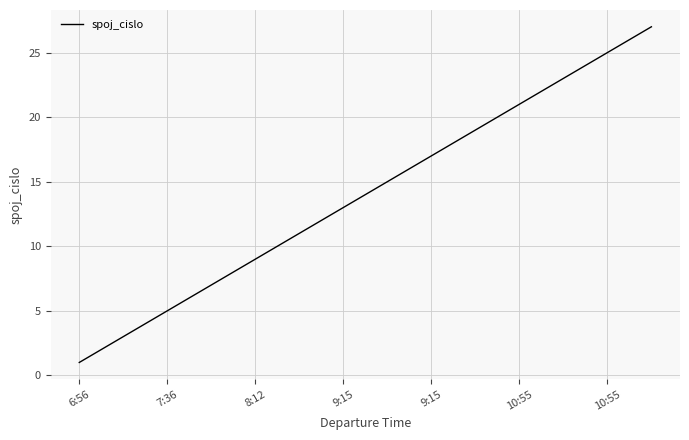

What is the greatest value displayed?

27